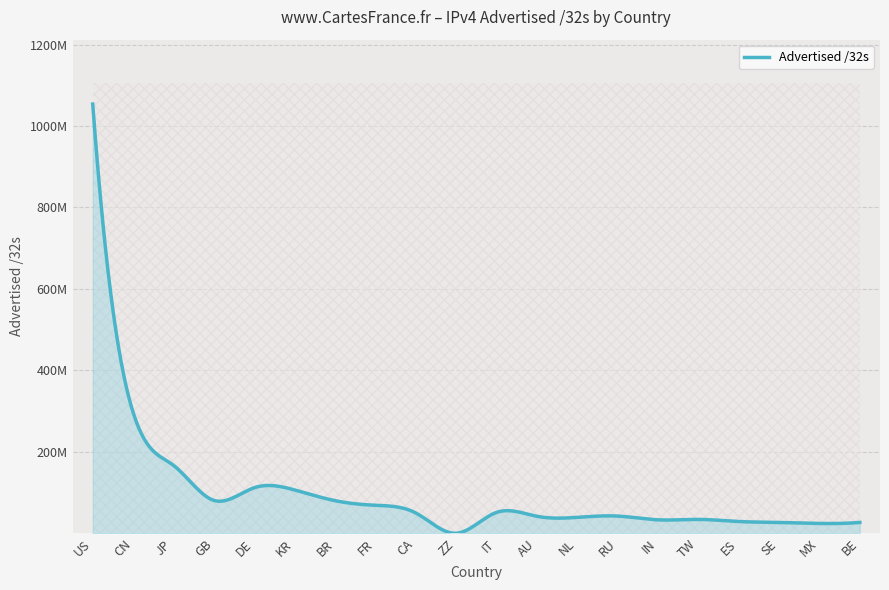

Rank the categories by value from lowest to highest.

ZZ, MX, SE, BE, ES, IN, TW, NL, AU, RU, CA, IT, FR, BR, GB, KR, DE, JP, CN, US